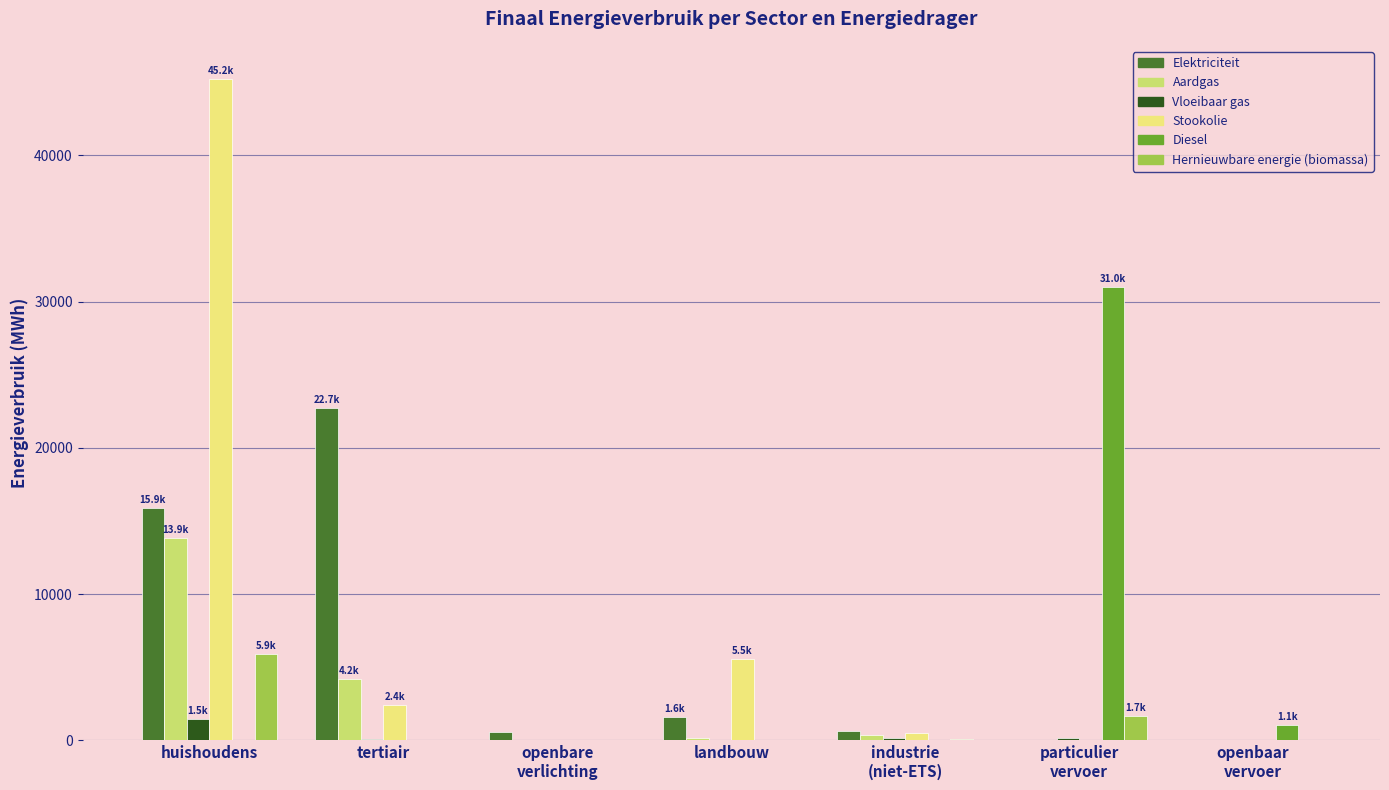

How many categories are shown in the chart?

7